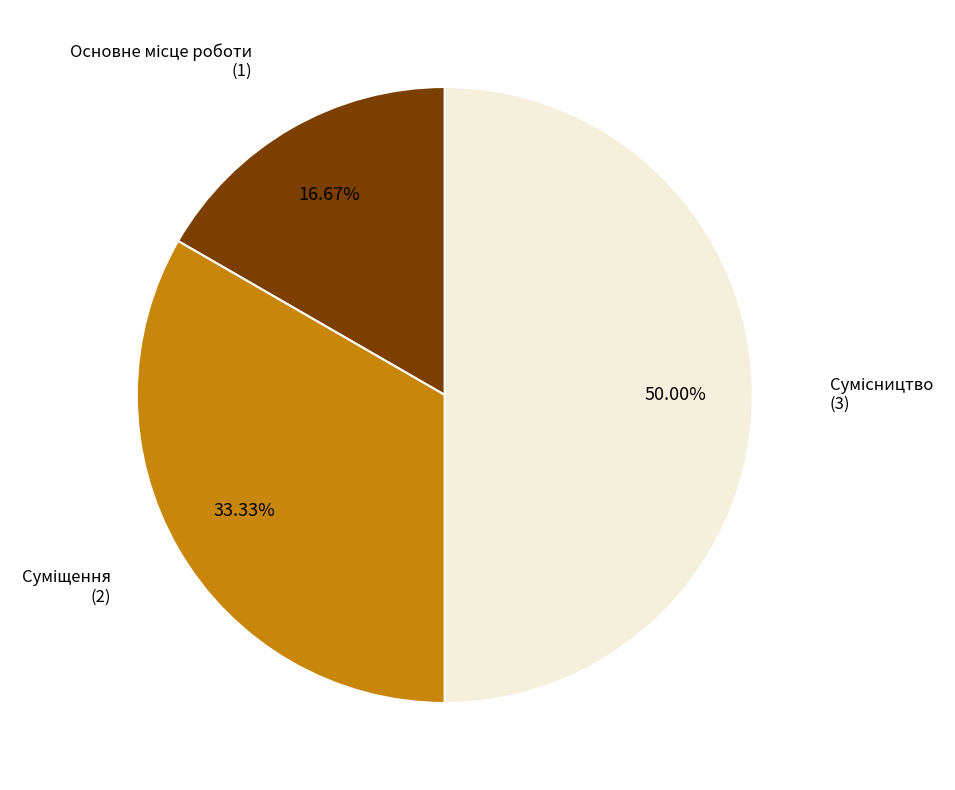

Rank the categories by value from highest to lowest.

Сумісництво, Суміщення, Основне місце роботи